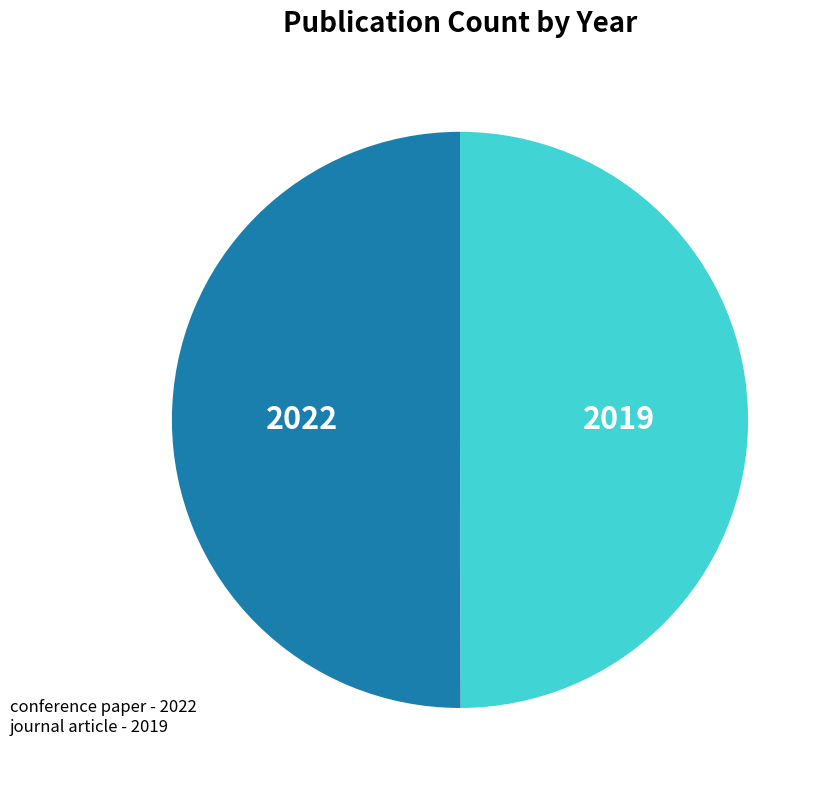

What is the majority slice?

conference paper